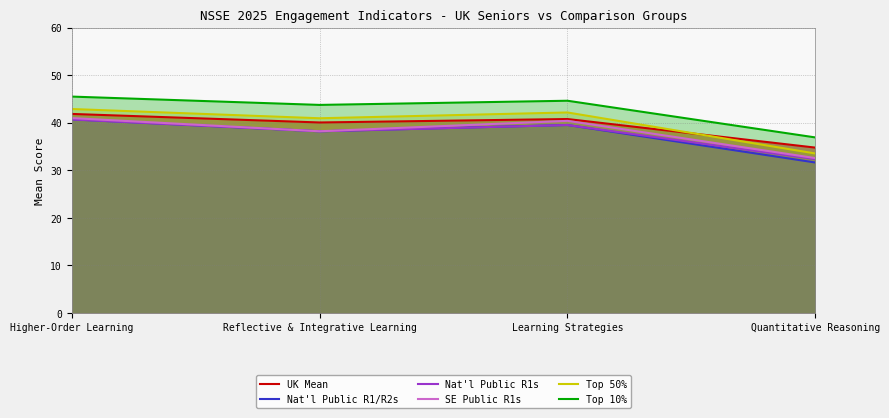

What is the spread (max minus min) of values at Quantitative Reasoning?

5.3